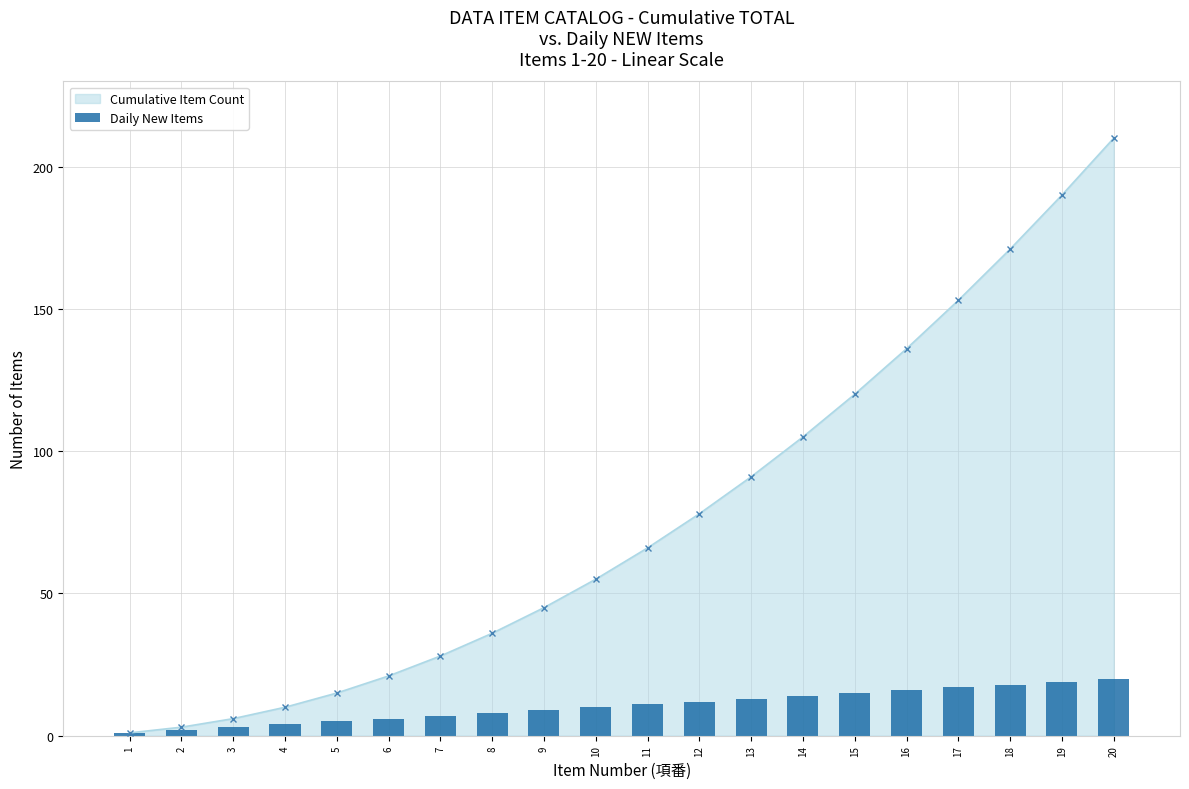

How many data points are less than 11?

10